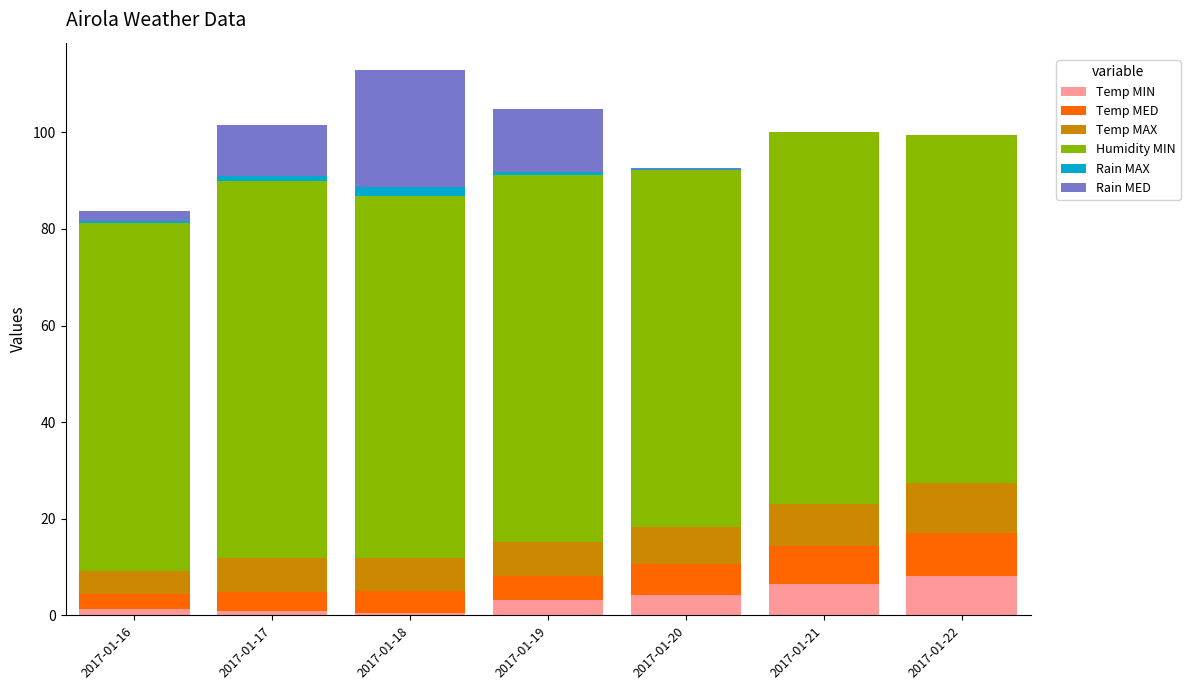

What is the maximum value for Temp MIN?

8.1